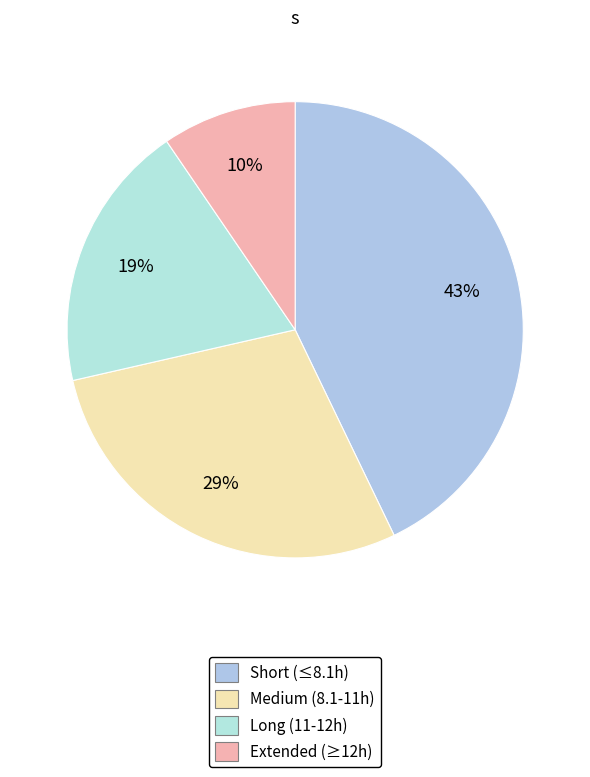

How many slices are in this pie chart?

4